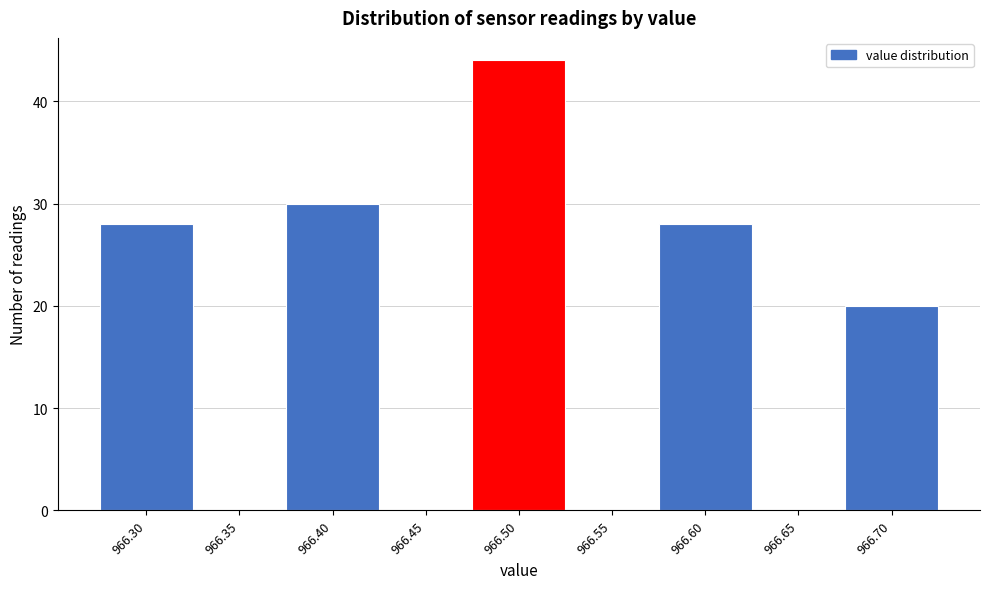

Reading left to right, extract all data points from this chart.

966.30=28	966.35=0	966.40=30	966.45=0	966.50=44	966.55=0	966.60=28	966.65=0	966.70=20